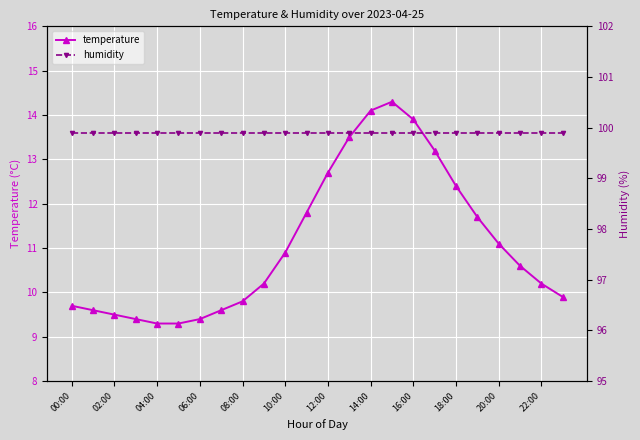

What is the minimum value for temperature?

9.3